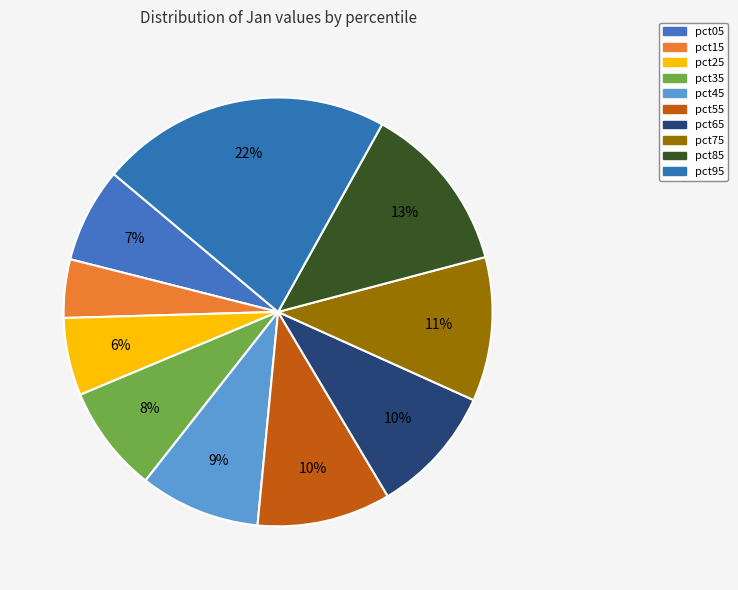

How many slices are in this pie chart?

10